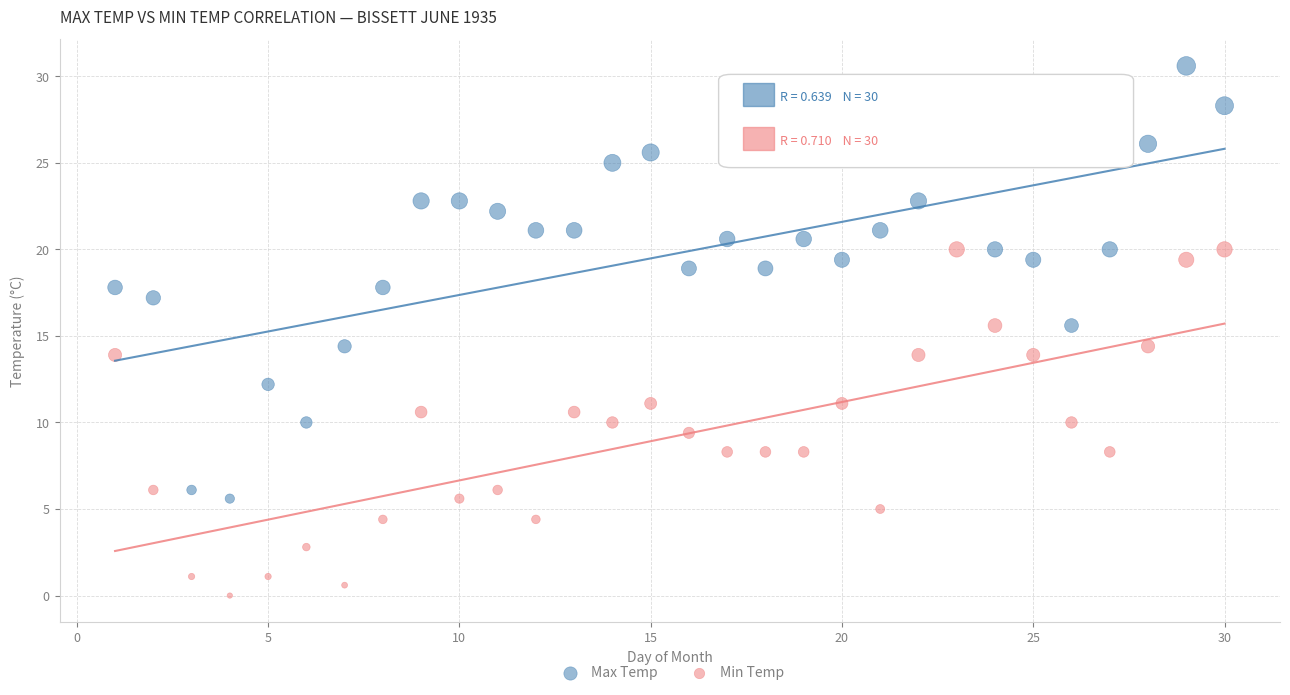

Across all data points, what is the range of Y values (max minus min)?

30.6